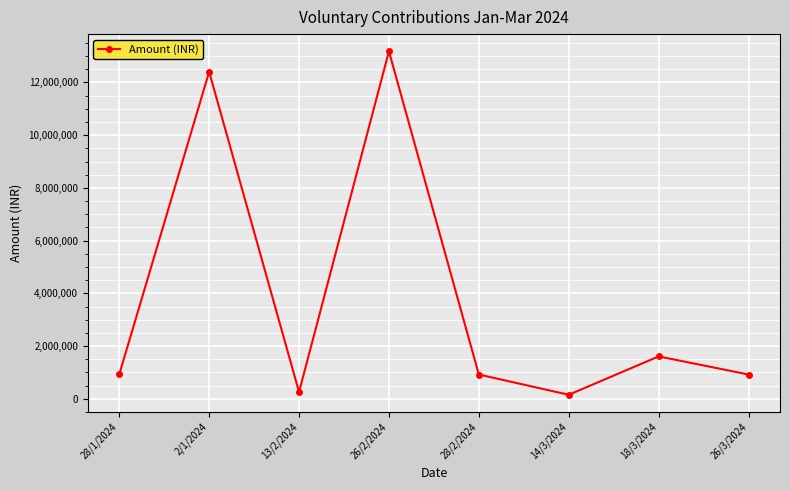

Does the chart have visible grid lines?

Yes